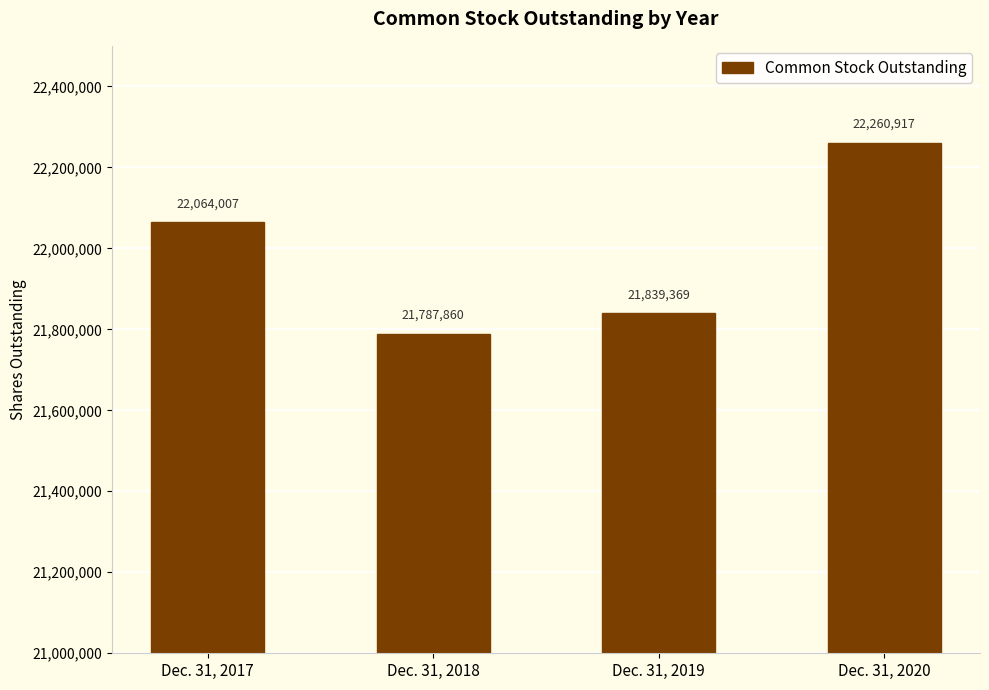

Reading left to right, transcribe all the data shown in this chart.

22064007	21787860	21839369	22260917